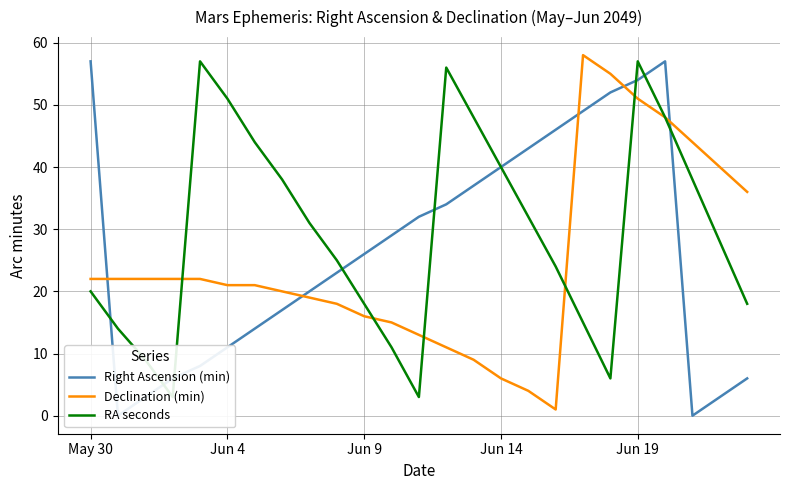

Reading left to right, extract all data points from this chart.

Right Ascension (min): 57	0	3	6	8	11	14	17	20	23	26	29	32	34	37	40	43	46	49	52	54	57	0	3	6
Declination (min): 22	22	22	22	22	21	21	20	19	18	16	15	13	11	9	6	4	1	58	55	51	48	44	40	36
RA seconds: 20	14	9	3	57	51	44	38	31	25	18	11	3	56	48	40	32	24	15	6	57	48	38	28	18